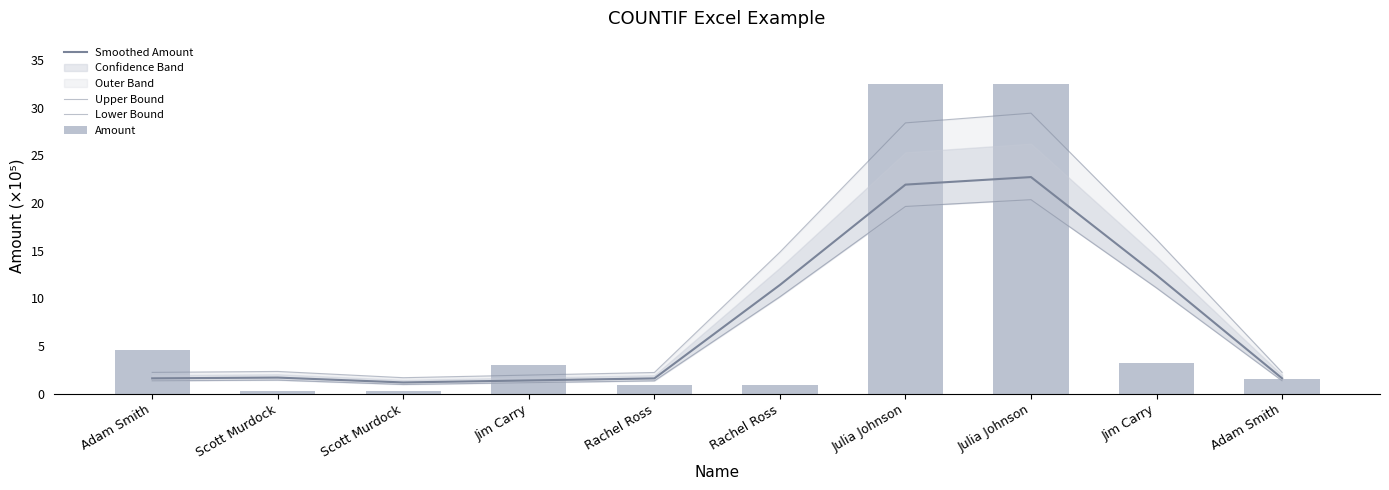

What is the lowest value of the Amount series?

0.2